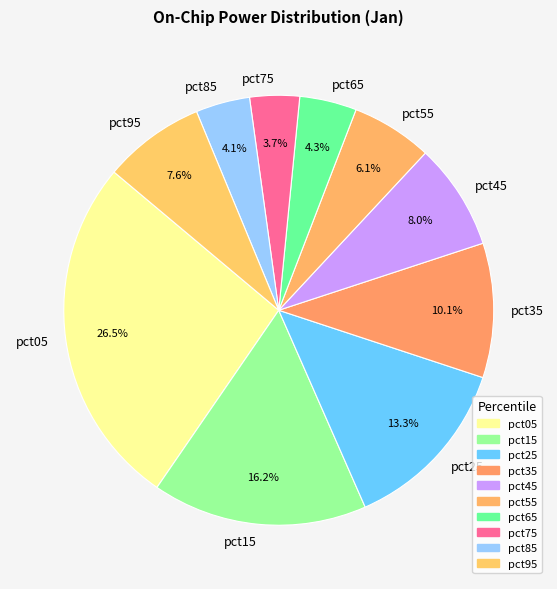

Between pct35 and pct05, which is larger?

pct05